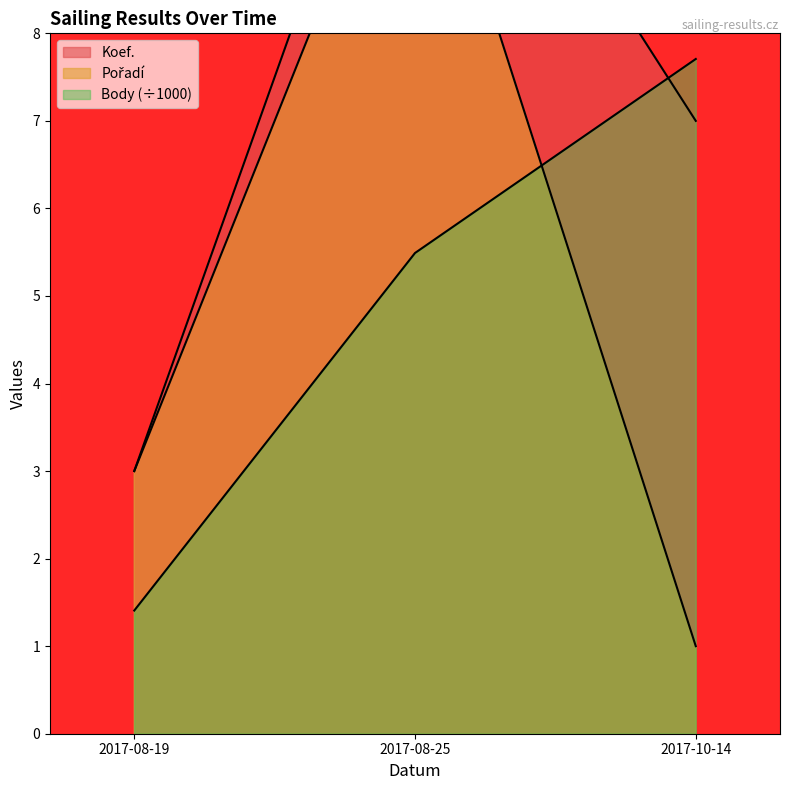

What is the total value across all series at 2017-08-25?

28.5